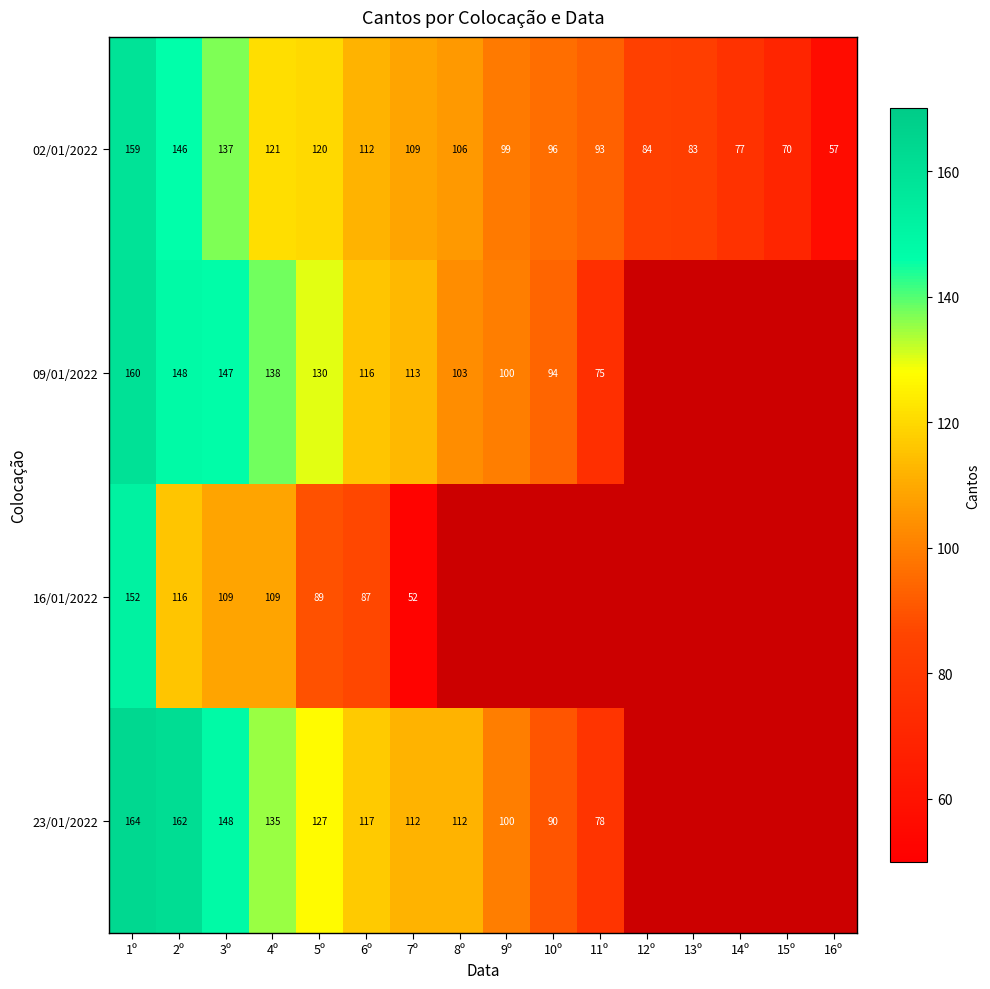

Between 1º and 2º, which series saw the biggest shift?

16/01/2022